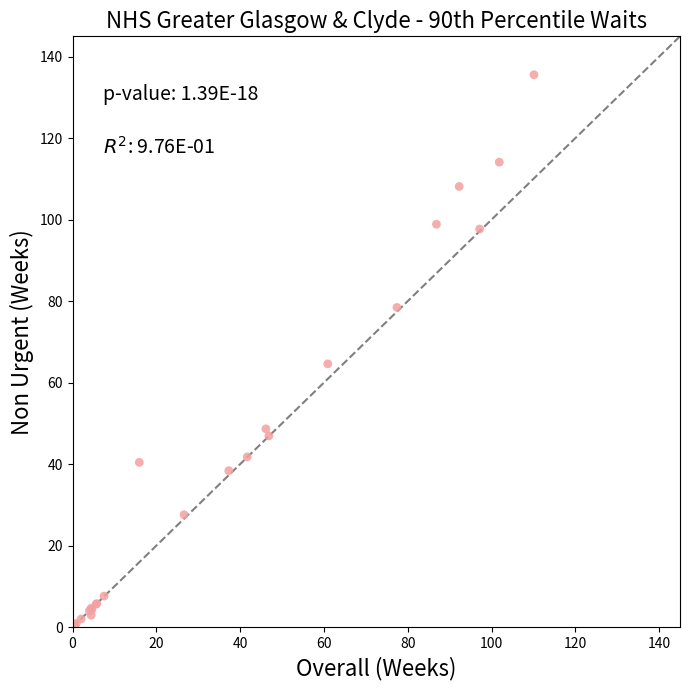

What Y value in the scatter plot is closest to 68?

64.6